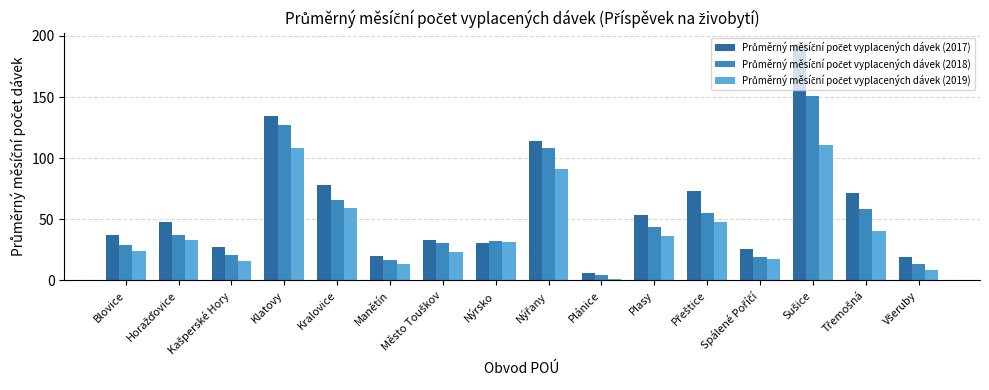

Count the number of data series in this chart.

3